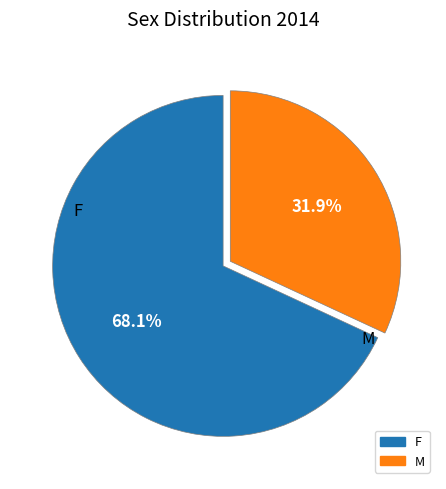

Does M account for over 50% of the chart?

No